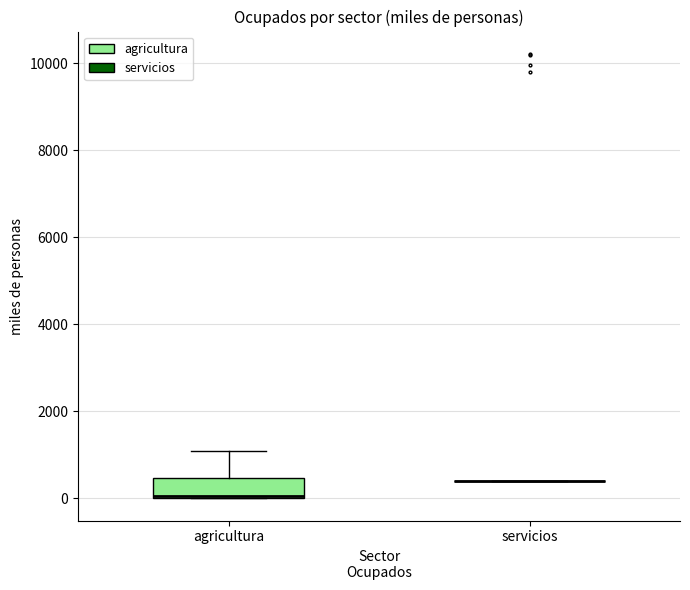

Comparing the boxes themselves (not the whiskers), which one is the tallest?

agricultura